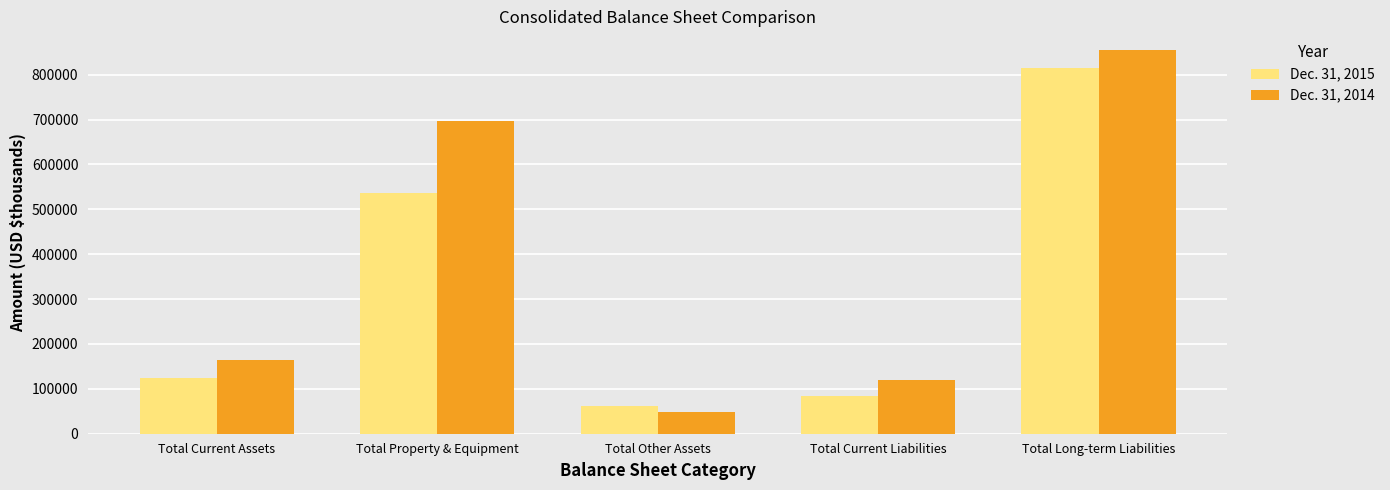

Reading left to right, what are all the values shown in this chart?

Dec. 31, 2015: 123069	537039	62417	84731	814843
Dec. 31, 2014: 164396	697681	49048	118696	853875